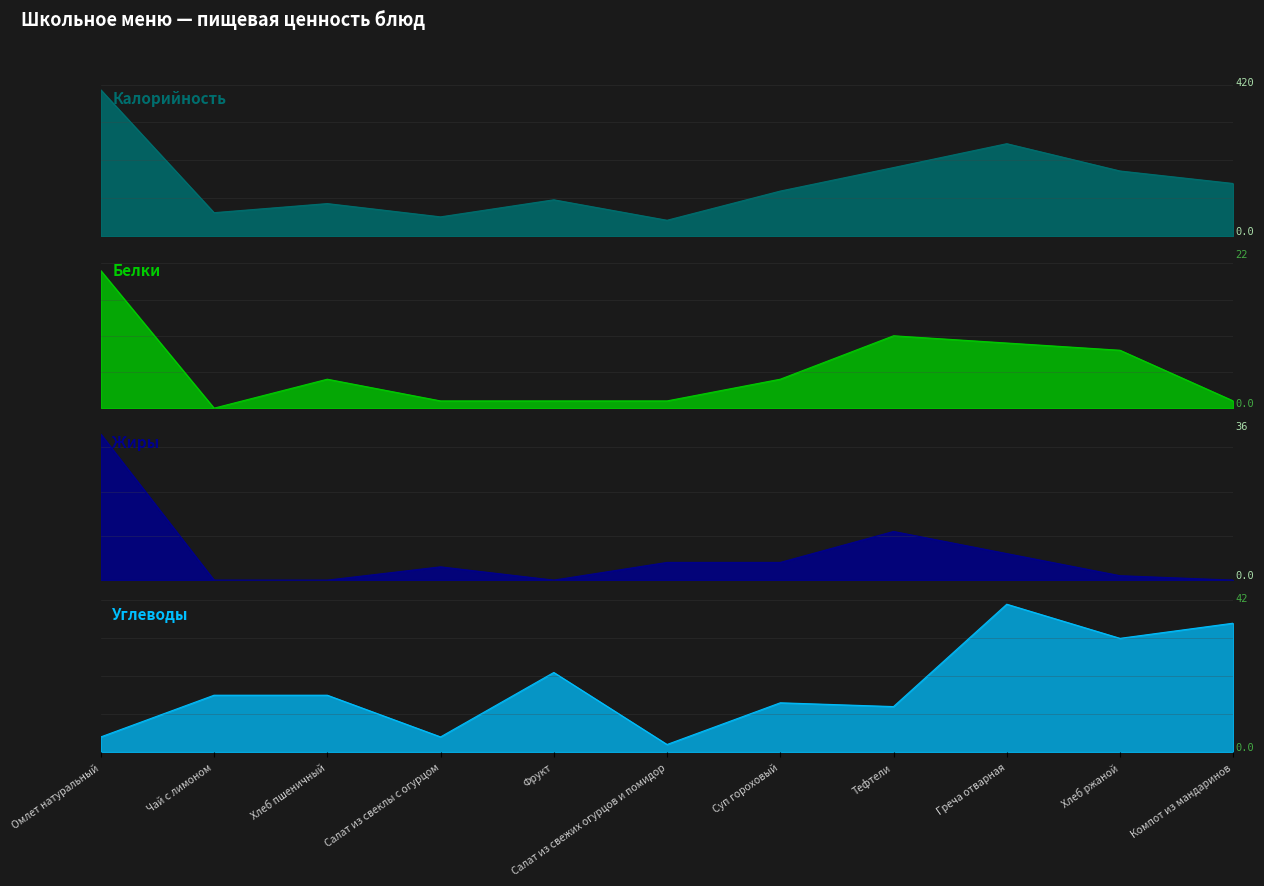

The value of Углеводы at Чай с лимоном is 15. True or false?

True